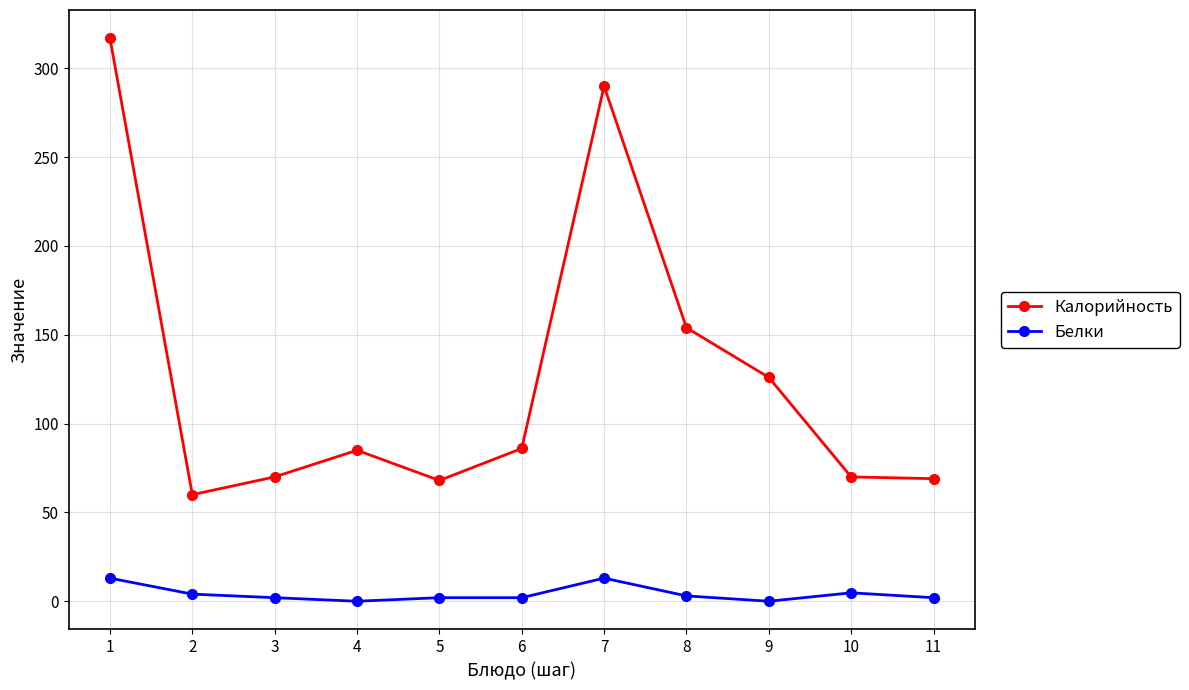

What is the minimum value for Калорийность?

60.0